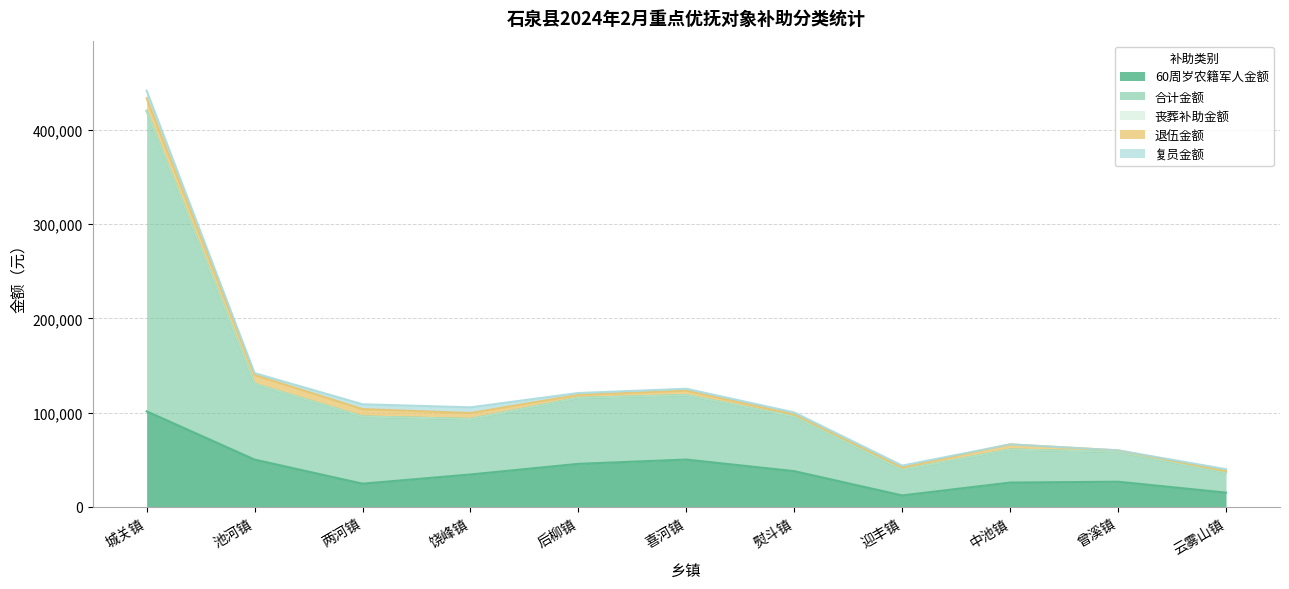

What is the total value across all series at 曾溪镇?

59959.2